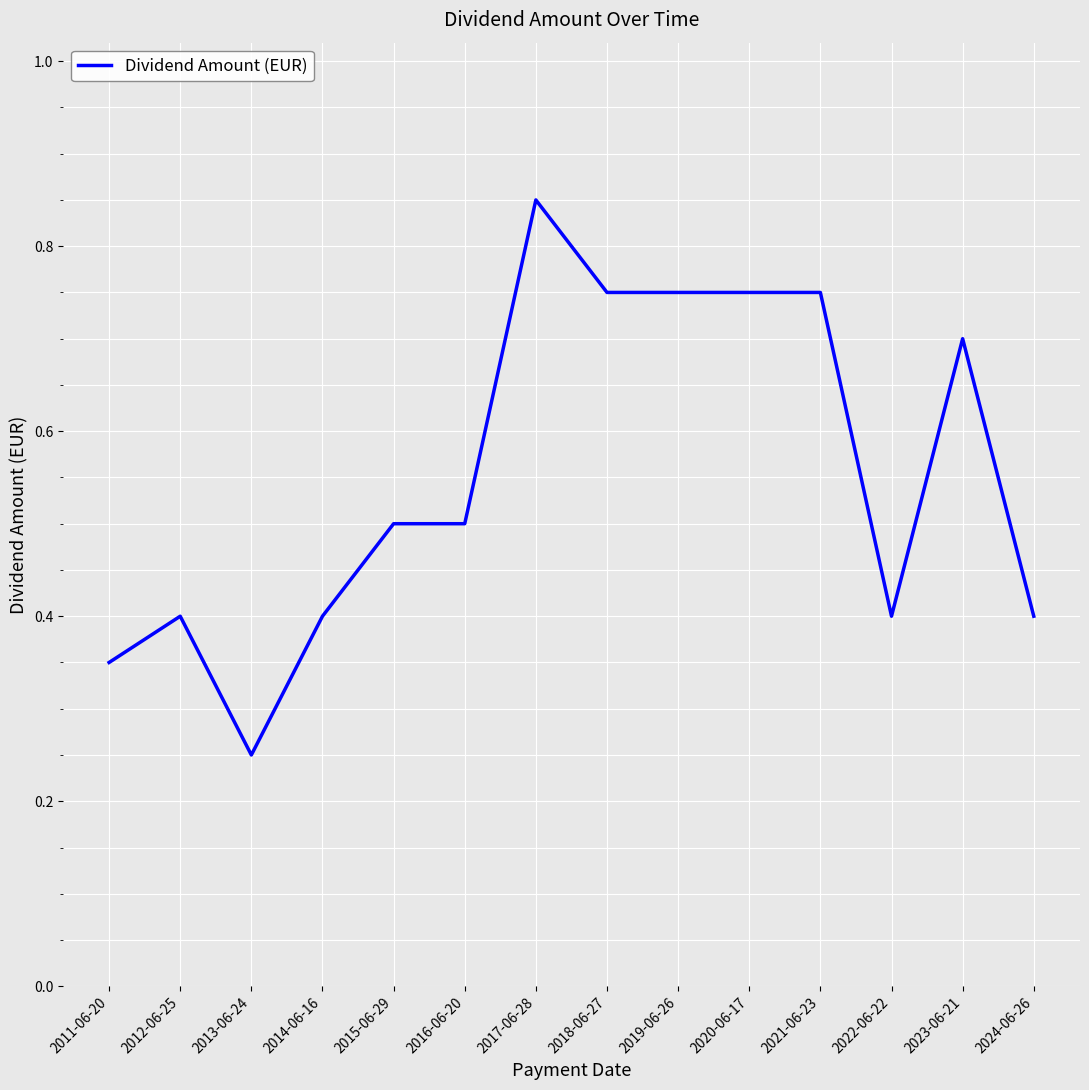

True or false: the data shows 0.6 at 2011-06-20.

False